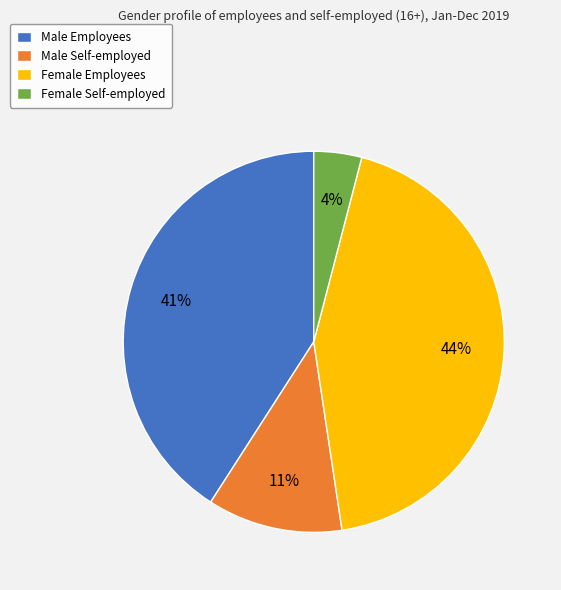

Is it true that Male Self-employed is 2% of the pie?

False